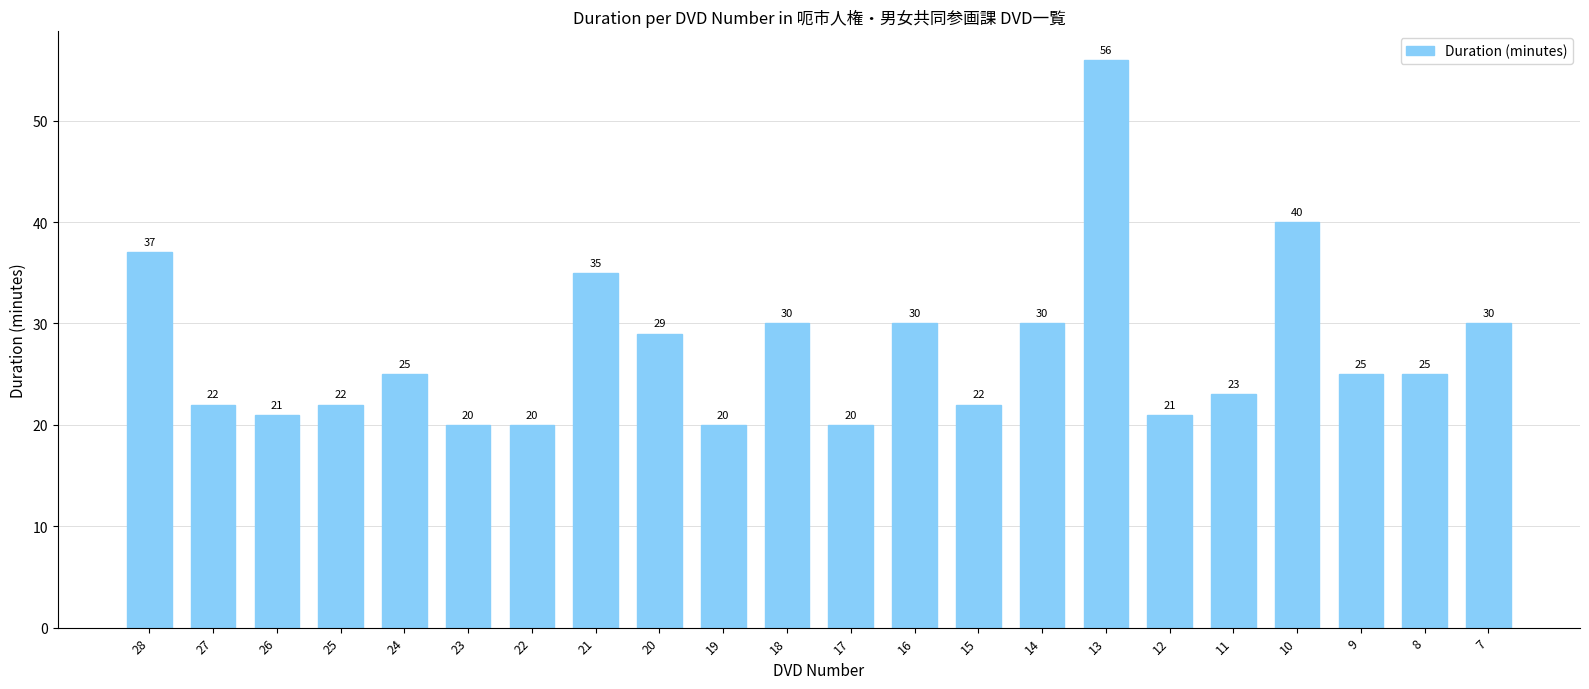

Reading left to right, transcribe all the data shown in this chart.

37	22	21	22	25	20	20	35	29	20	30	20	30	22	30	56	21	23	40	25	25	30